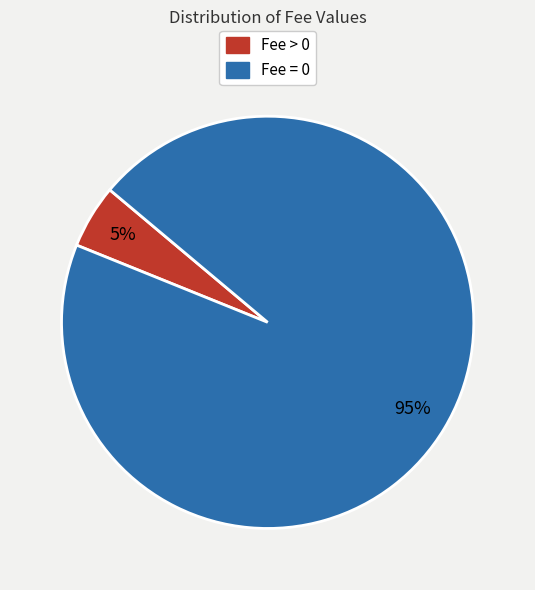

How many segments does this pie chart have?

2